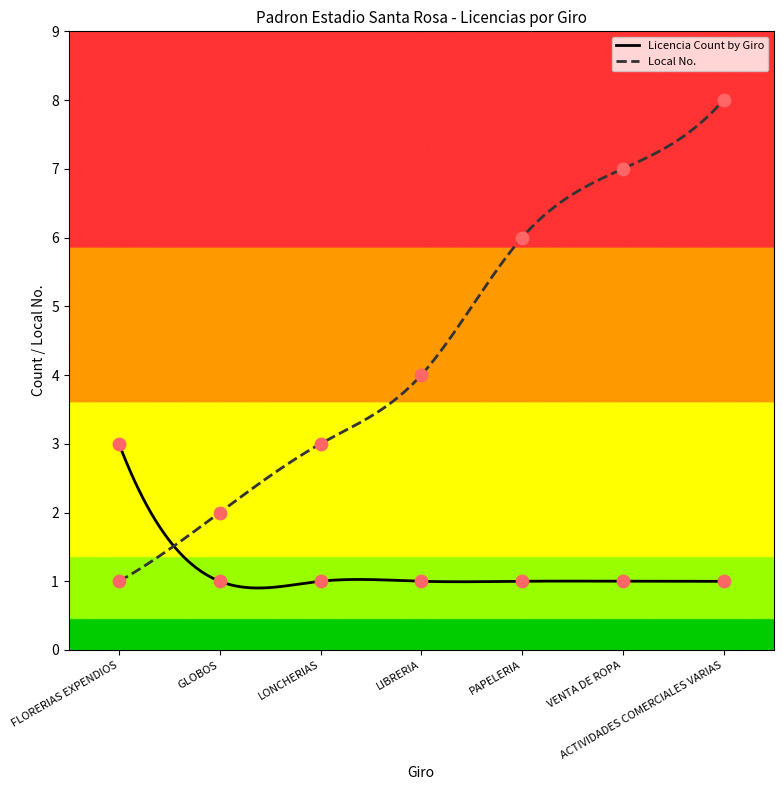

Is the value of Licencia Count by Giro at FLORERIAS EXPENDIOS greater than the value of Local No. at VENTA DE ROPA?

No